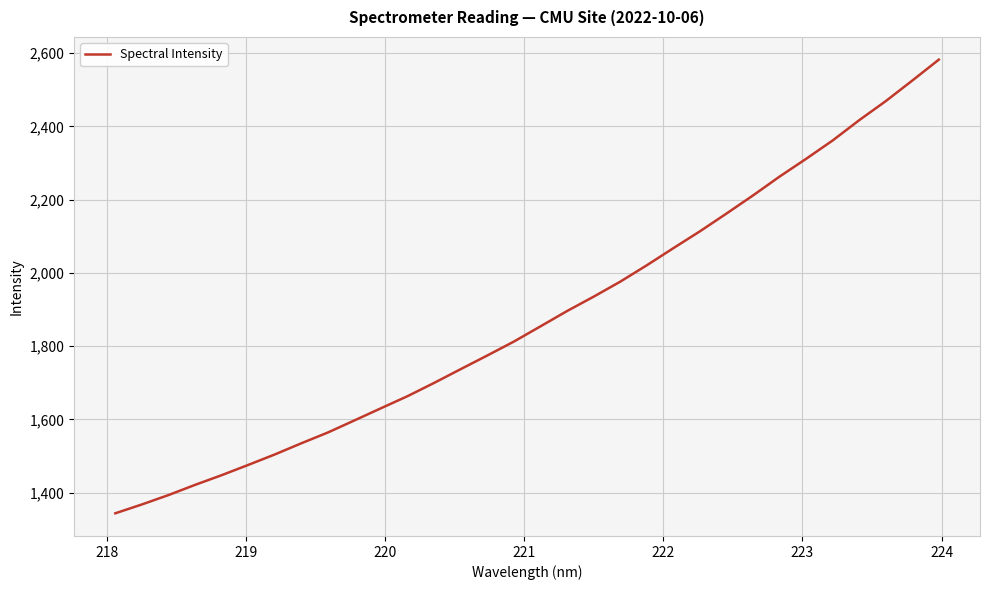

How many categories are shown in the chart?

32